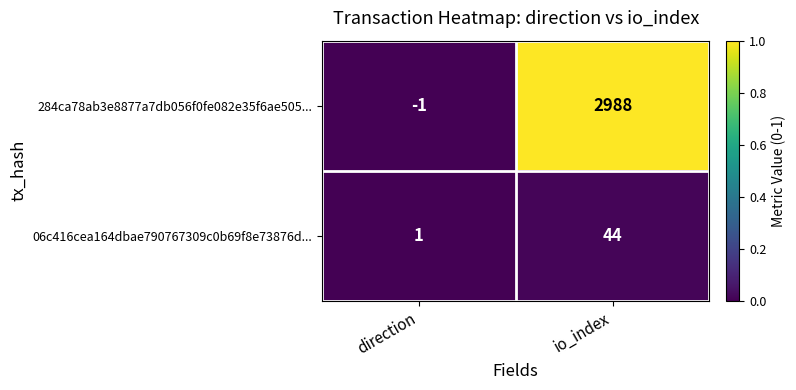

How many positive values does the 284ca78ab3e8877a7db056f0fe082e35f6ae505... series have?

1